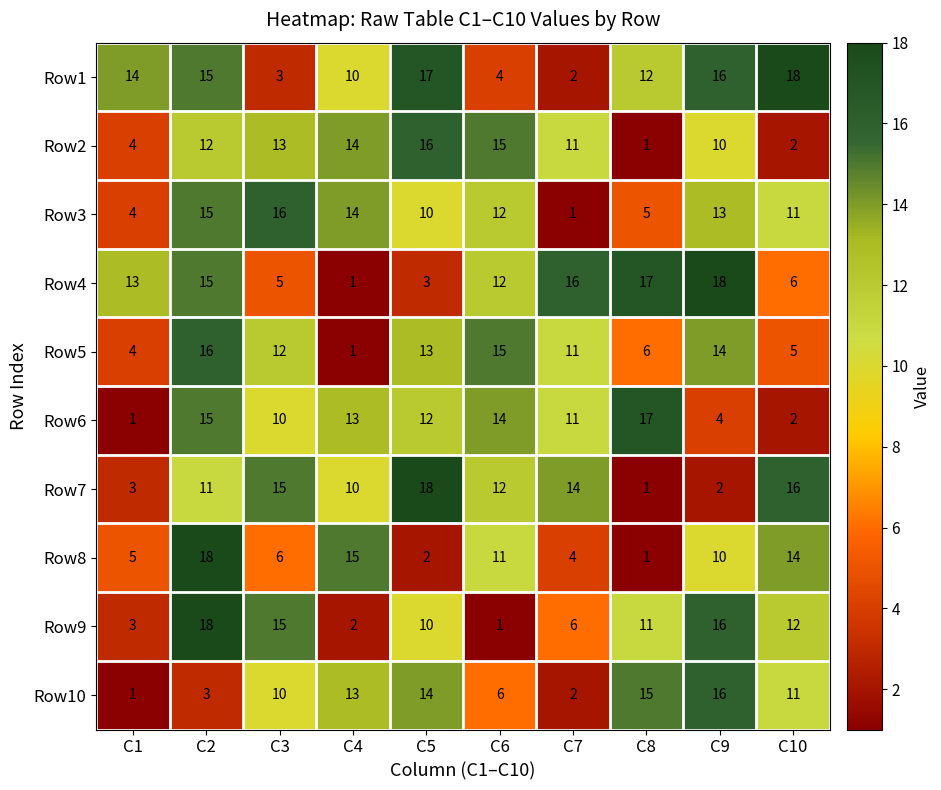

Is it true that Row3 equals 6 at C2?

False